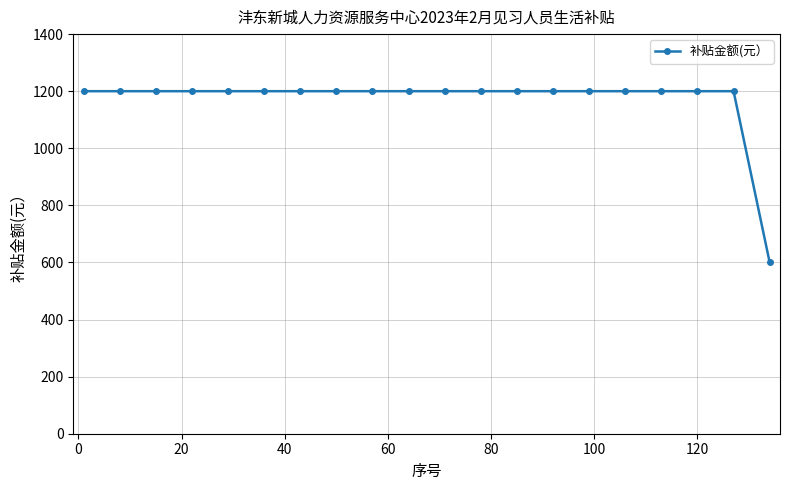

What is the greatest value displayed?

1200